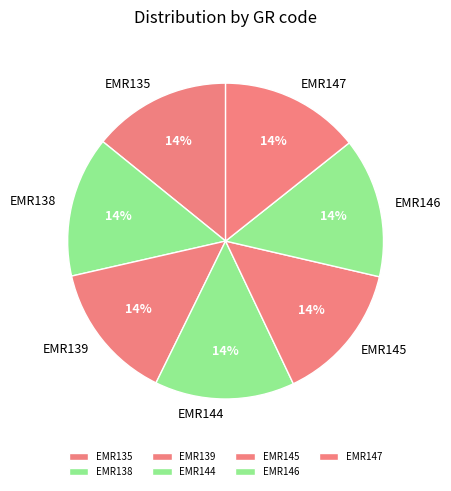

How many slices are in this pie chart?

7